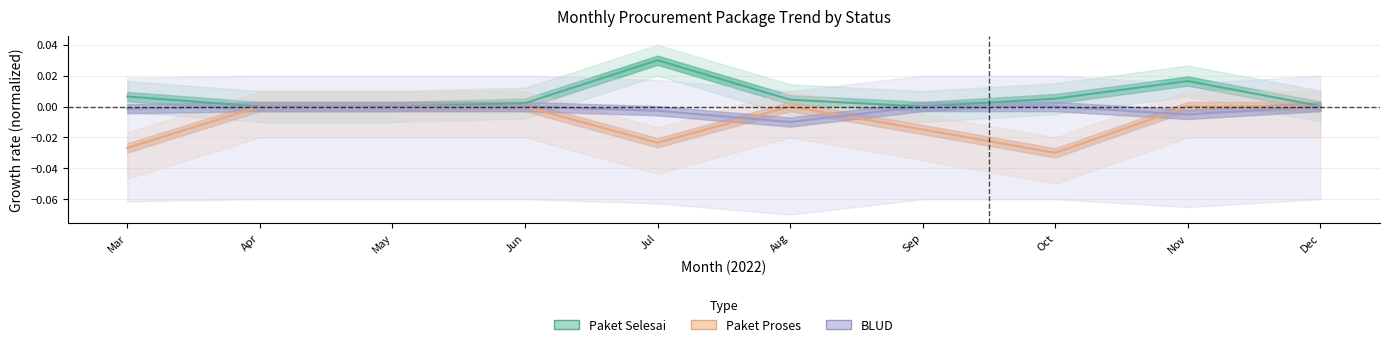

The Paket Proses series shows -0.0 at Jun. True or false?

True